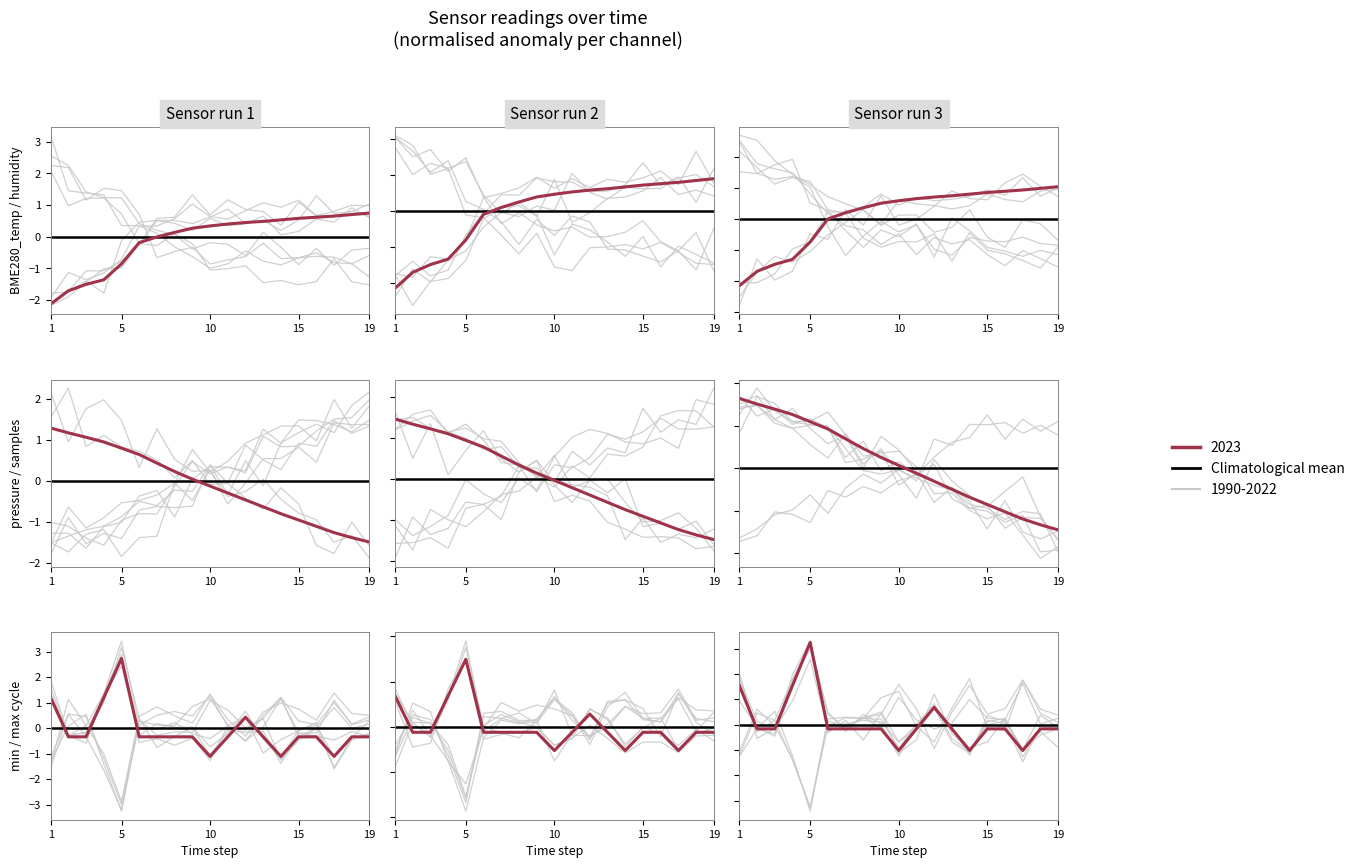

Does the chart display data point markers on the line(s)?

No